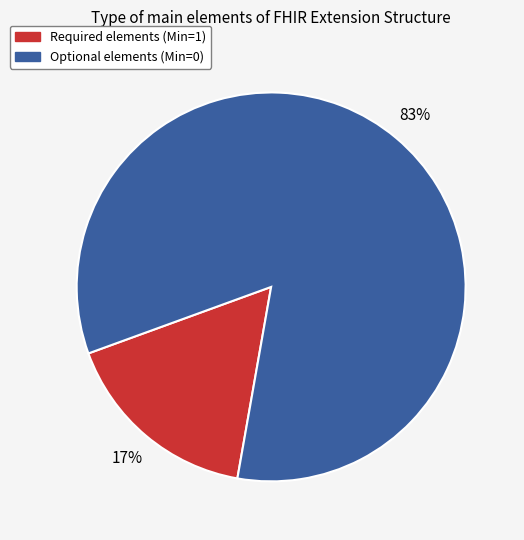

To the nearest percent, what is the average slice percentage?

50%